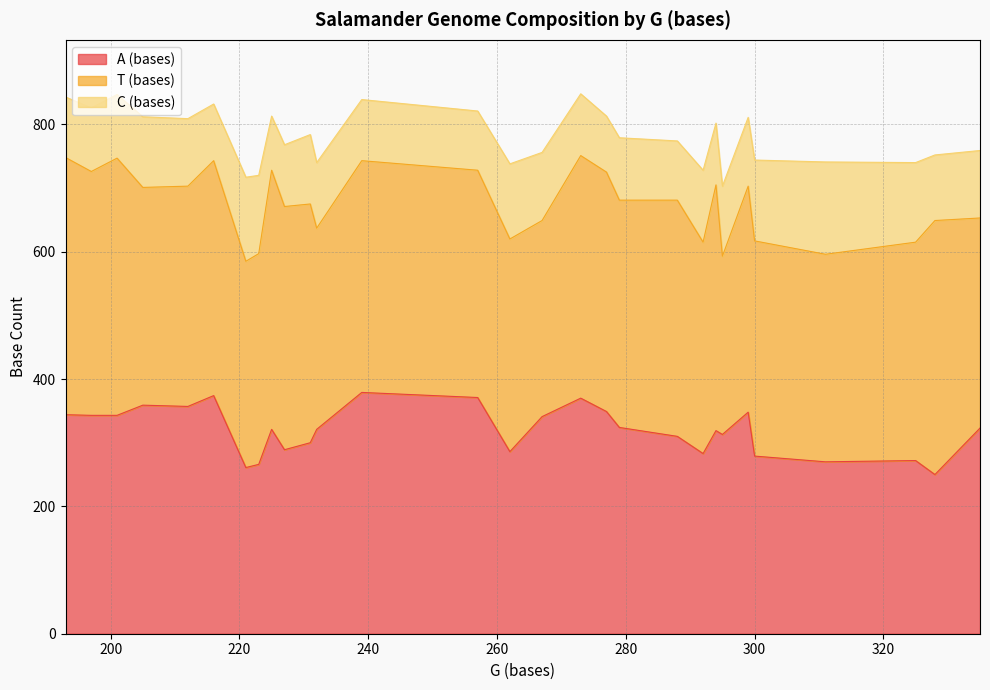

At which label does T (bases) reach its peak?

225